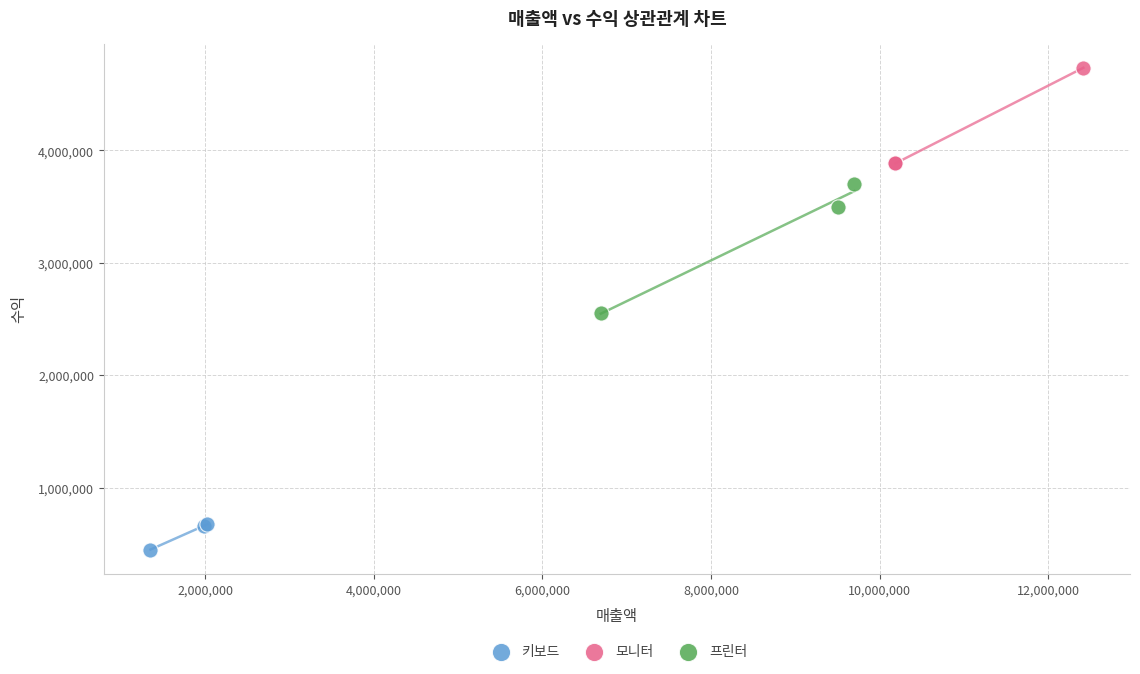

Which series has the widest spread of Y values?

프린터